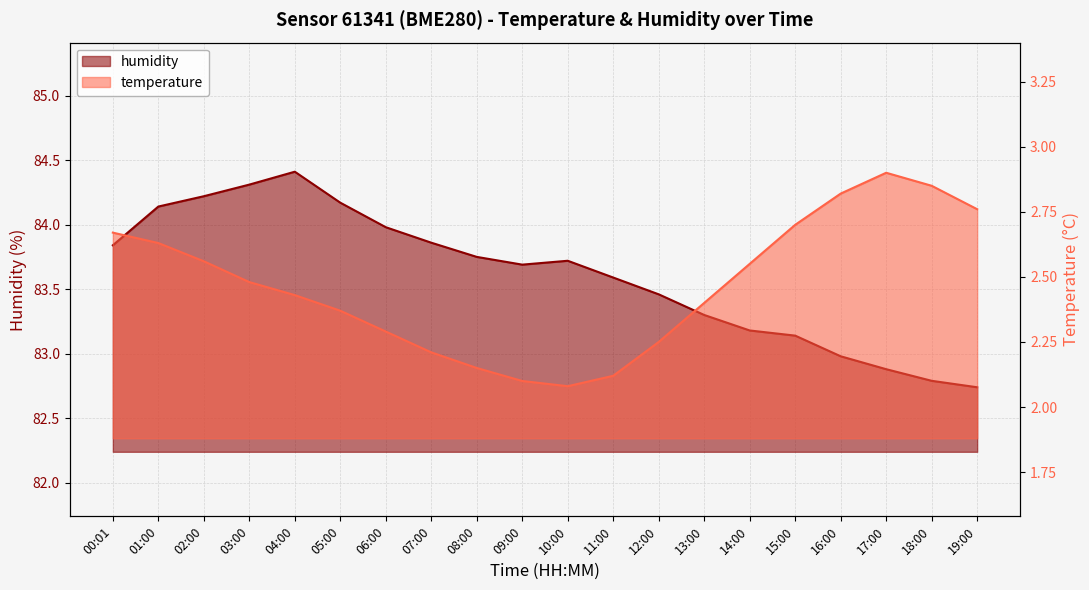

Rank the categories by temperature value from highest to lowest.

17:00, 18:00, 16:00, 19:00, 15:00, 00:01, 01:00, 02:00, 14:00, 03:00, 04:00, 13:00, 05:00, 06:00, 12:00, 07:00, 08:00, 11:00, 09:00, 10:00